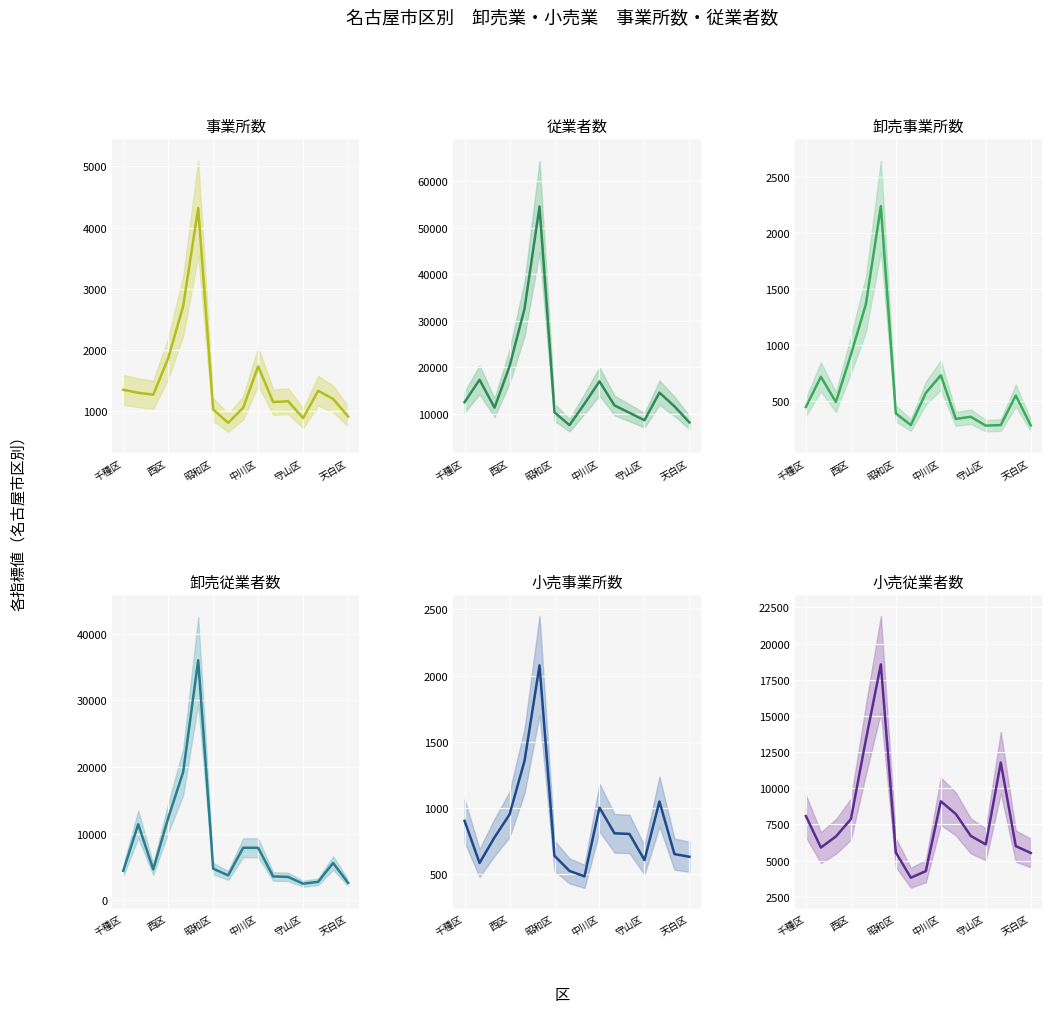

Reading left to right, list all the values displayed in this chart.

事業所数: 1353	1304	1273	1867	2722	4320	1031	813	1059	1736	1152	1166	890	1337	1204	917
従業者数: 12473	17299	11289	20198	32608	54601	10273	7532	12139	16955	11780	10187	8582	14524	11575	8115
卸売事業所数: 450	719	494	916	1366	2243	392	288	575	733	343	362	283	288	552	285
卸売従業者数: 4398	11398	4624	12338	19263	36044	4719	3718	7867	7858	3560	3485	2465	2747	5577	2588
小売事業所数: 903	585	779	951	1356	2077	639	525	484	1003	809	804	607	1049	652	632
小売従業者数: 8075	5901	6665	7860	13345	18557	5554	3814	4272	9097	8220	6702	6117	11777	5998	5527